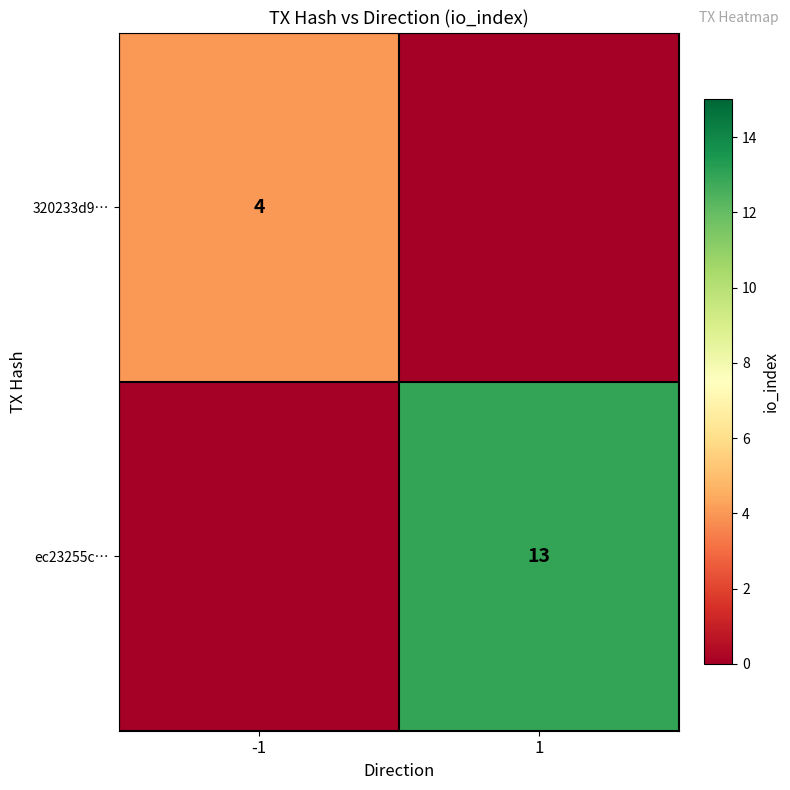

True or false: 320233d9… has a value of 6 at -1.

False